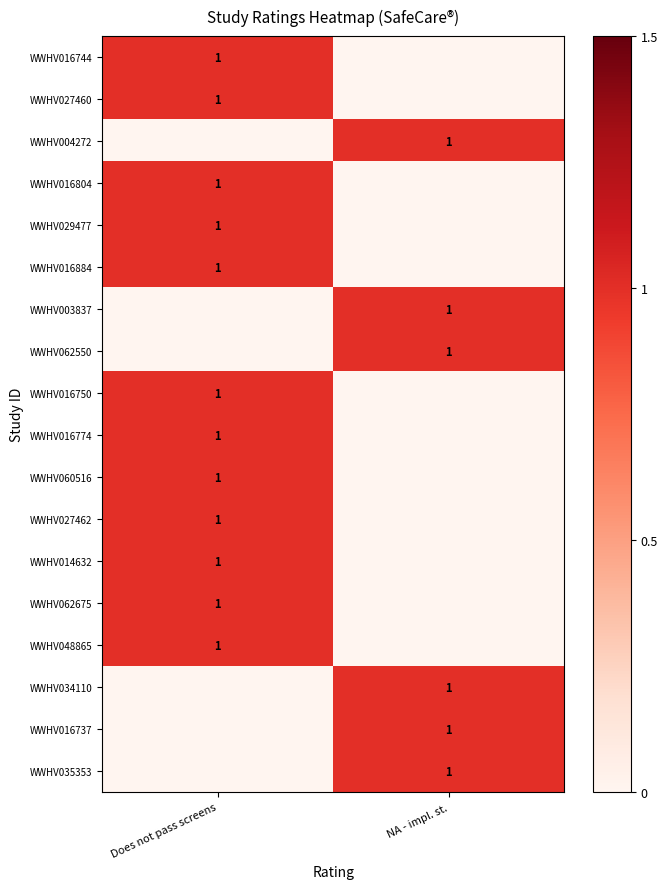

What is the difference between the highest and lowest values at Does not pass screens?

1